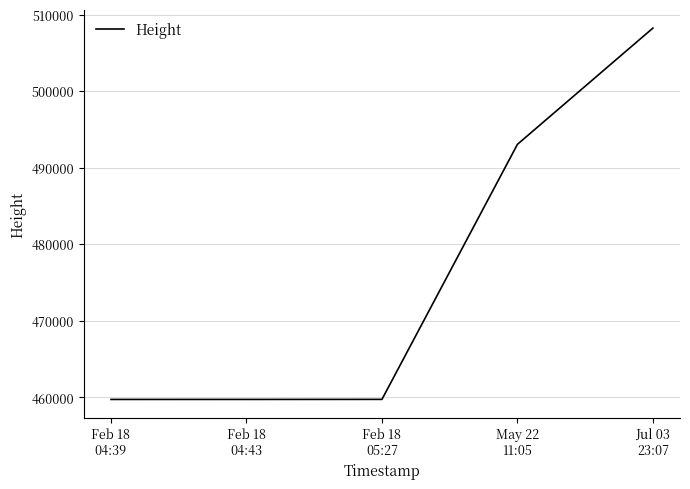

True or false: there are more than 2 points higher than both neighbors.

False